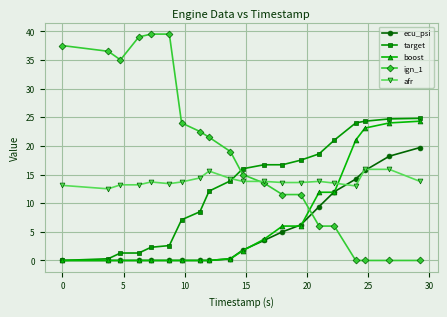

What is the maximum value for boost?

24.3